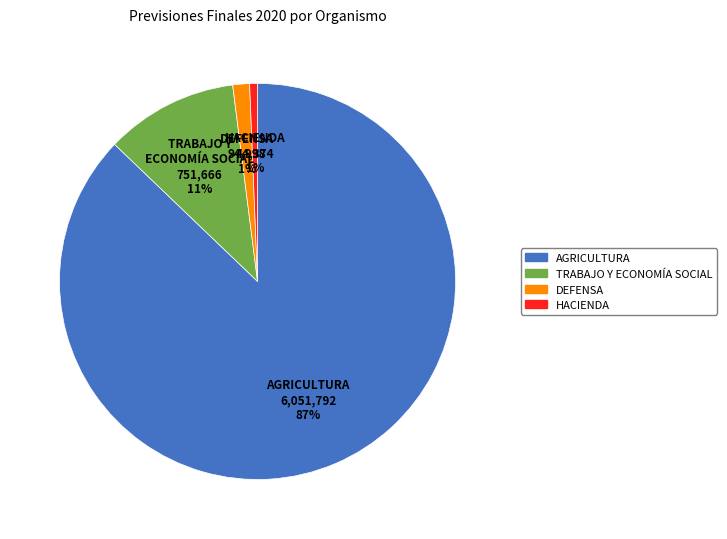

Which has a higher value, DEFENSA or AGRICULTURA?

AGRICULTURA